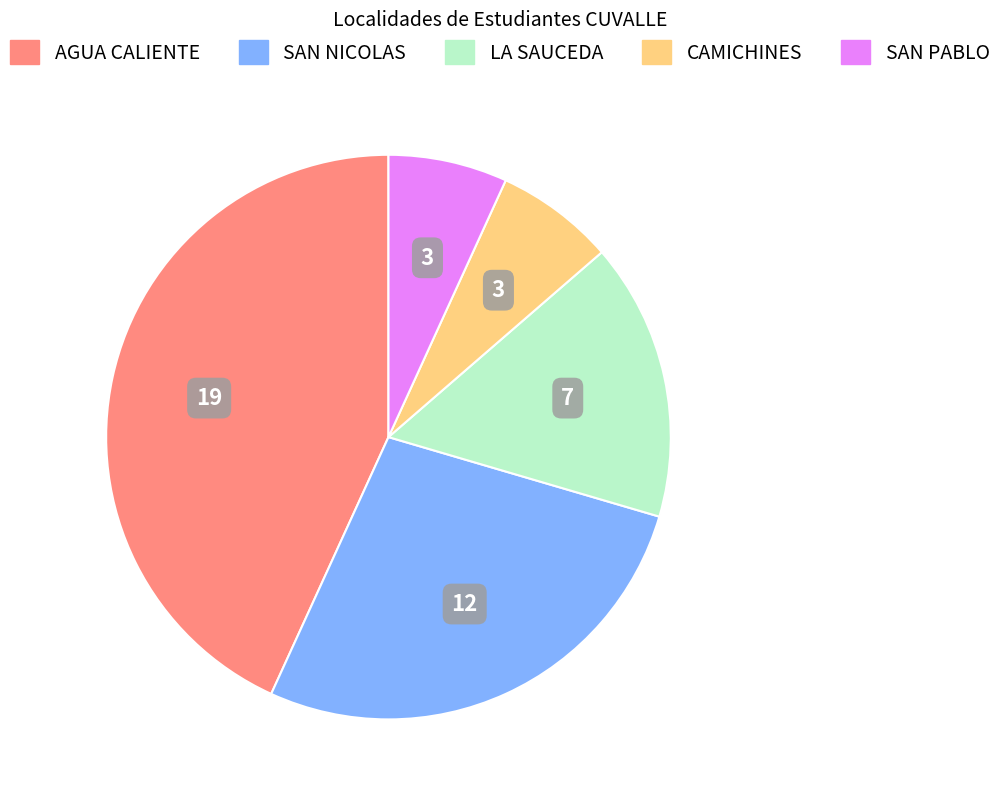

True or false: CAMICHINES accounts for 7% of the total.

True